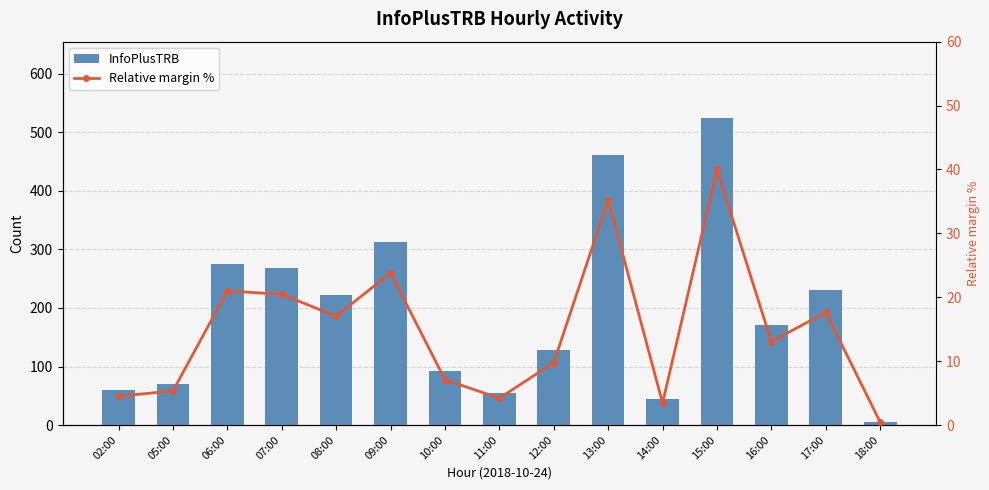

What is the greatest value displayed?

524.0